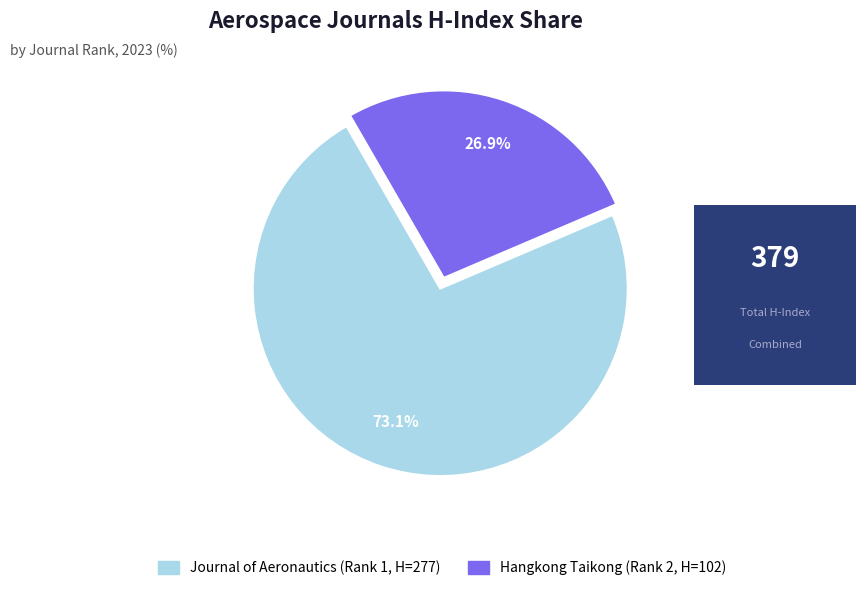

Count the number of slices in the pie.

2